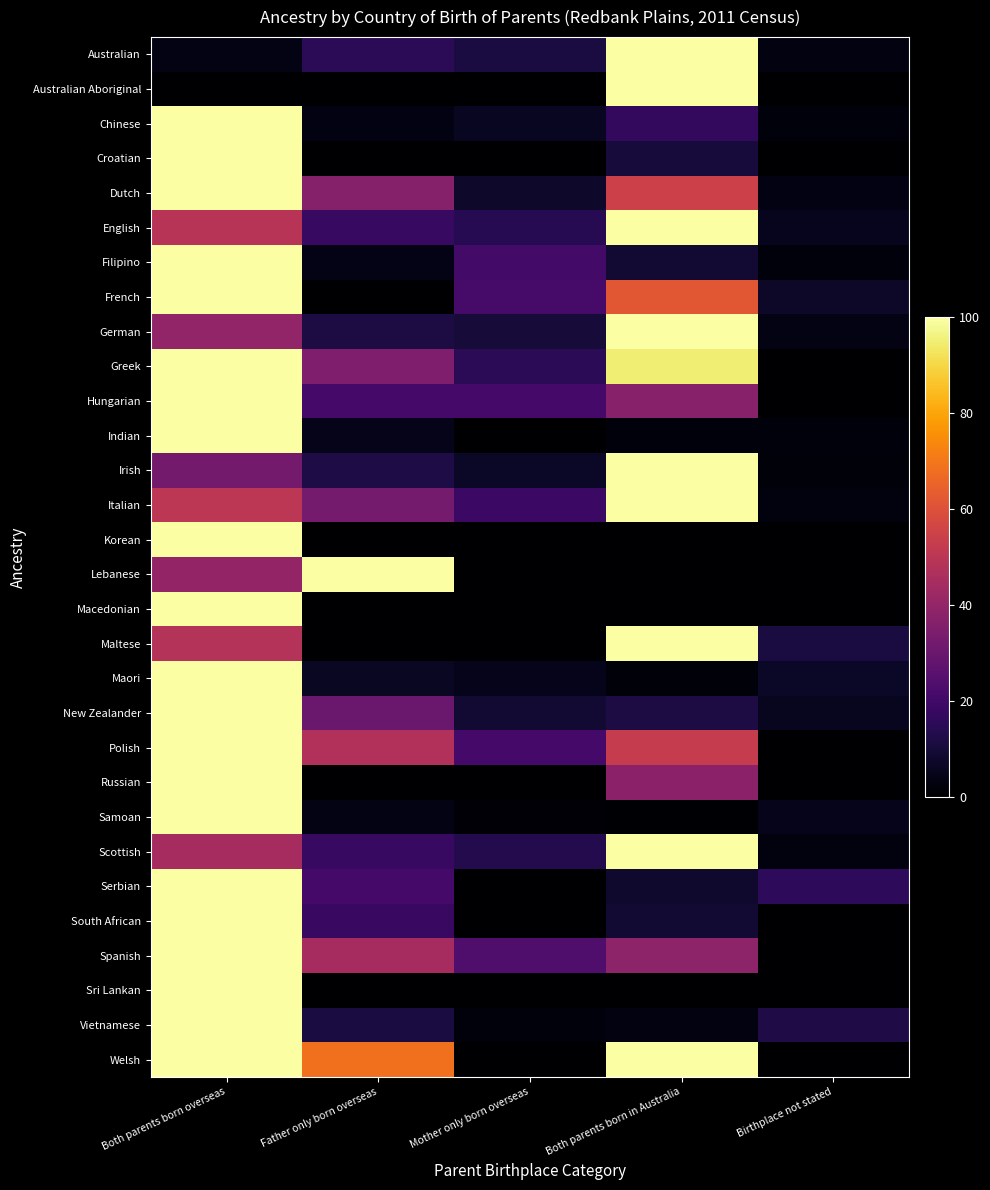

Which series changed the most between Father only born overseas and Birthplace not stated?

Lebanese